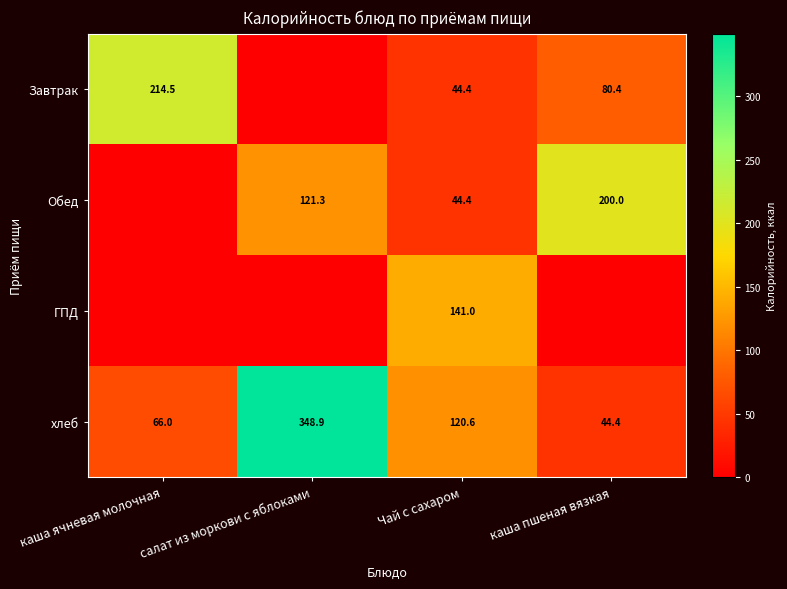

At how many categories does at least one series exceed 130?

4